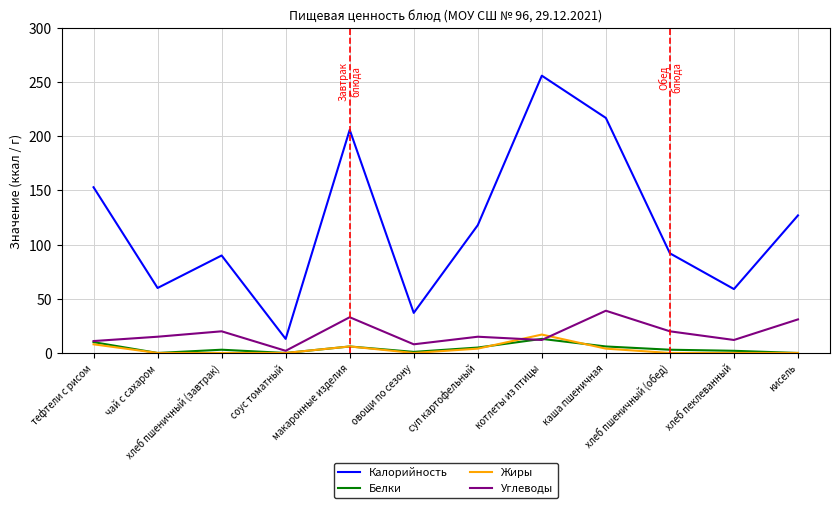

Which category has the lowest value in the Калорийность series?

соус томатный